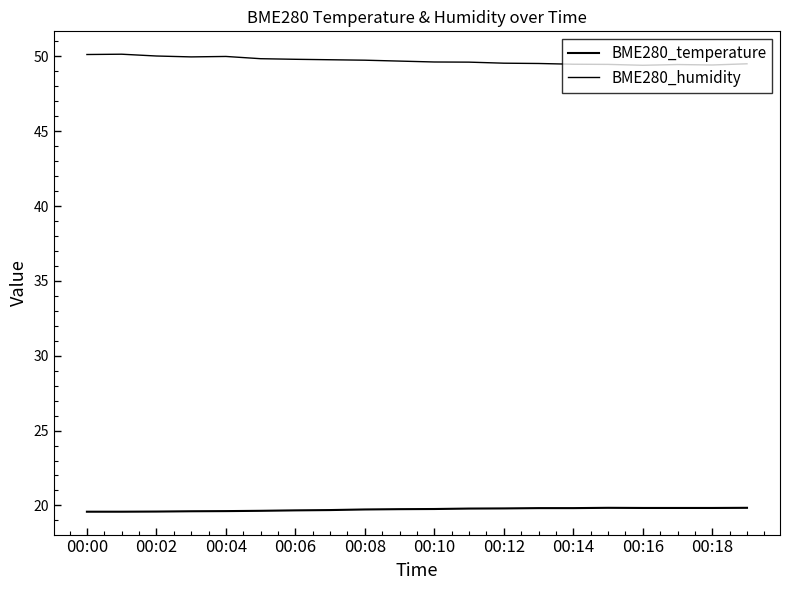

Count the number of categories in the chart.

20